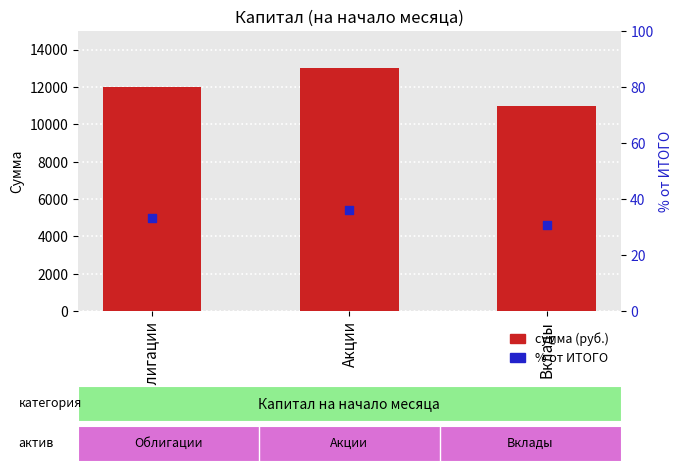

Which series reaches the minimum Y coordinate?

% от ИТОГО